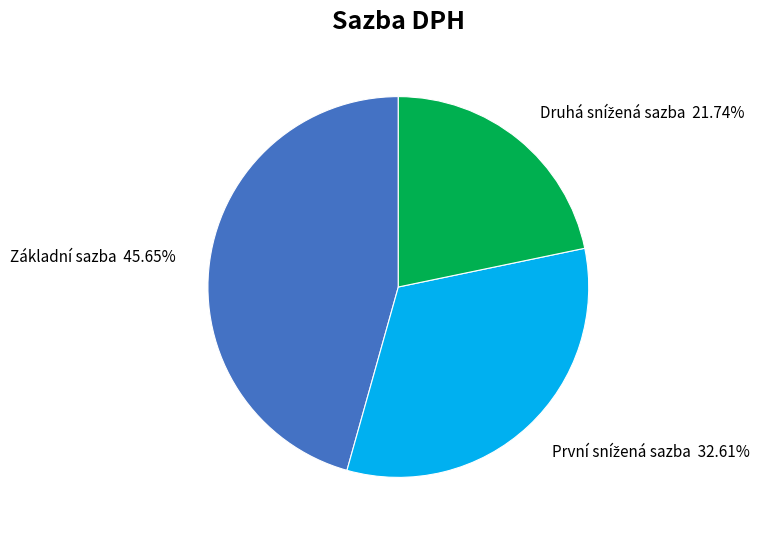

Is there a majority slice in this chart?

No